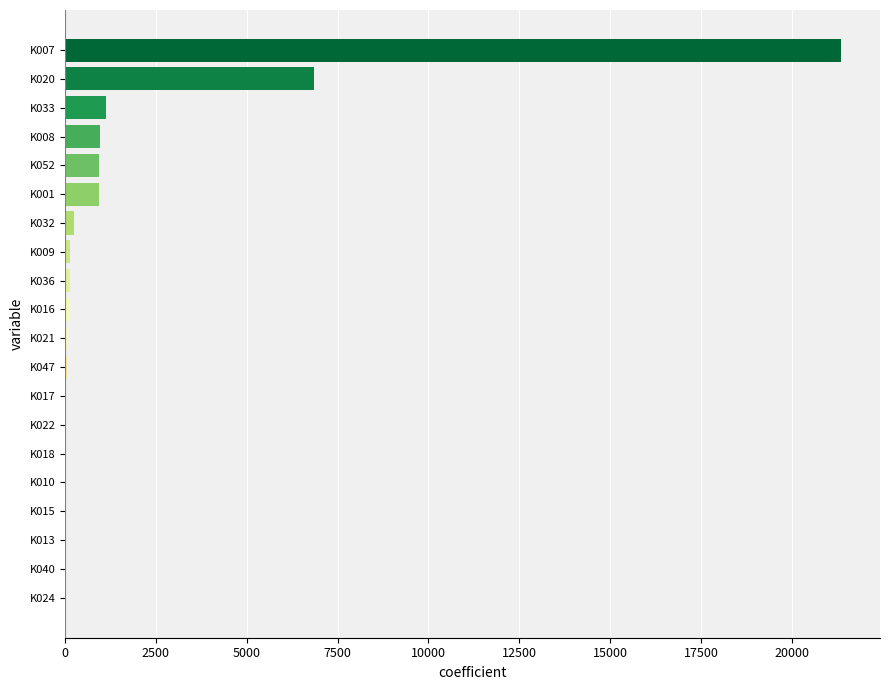

Which label corresponds to the largest value in the chart?

K007